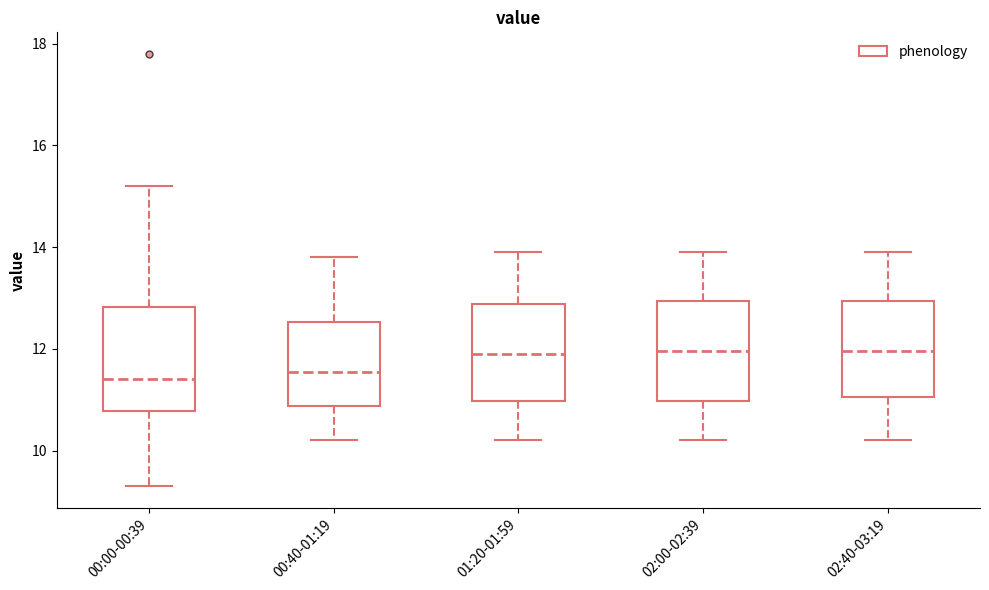

Where does the upper whisker of the box for 02:00-02:39 end on the y-axis? The values are not printed on the chart, so give them approximately, as read against the axis.

14.0